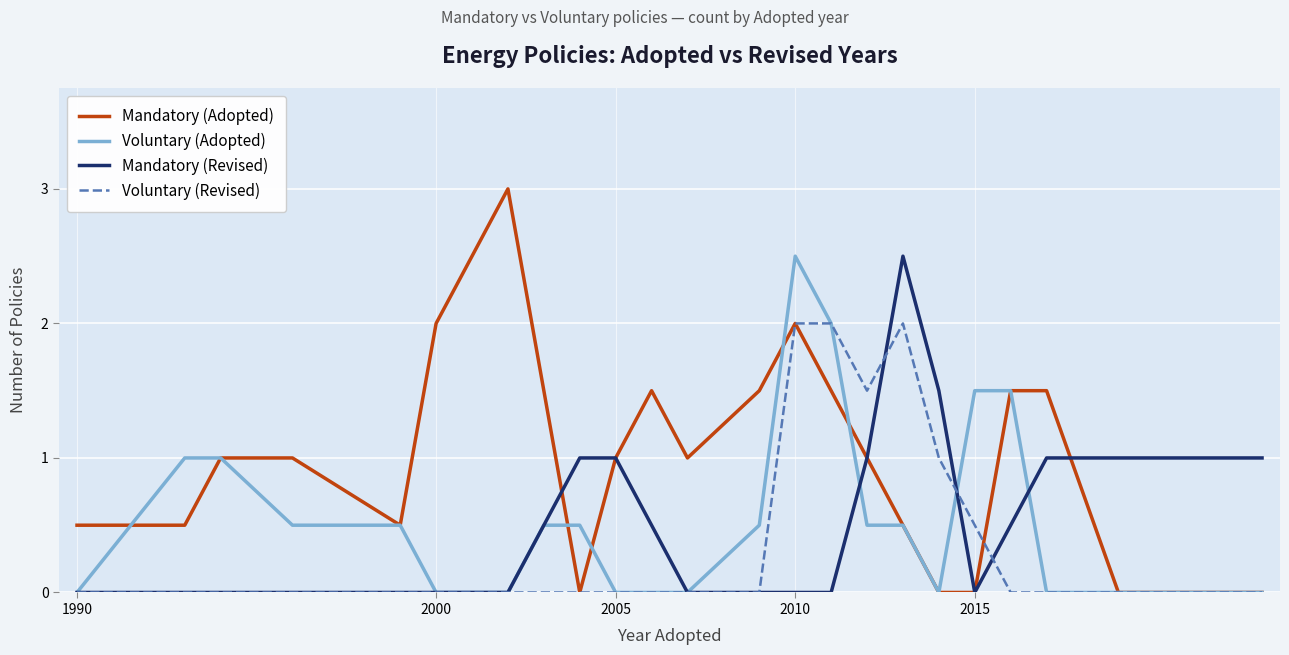

Which series has the largest total across all categories?

Mandatory (Adopted)